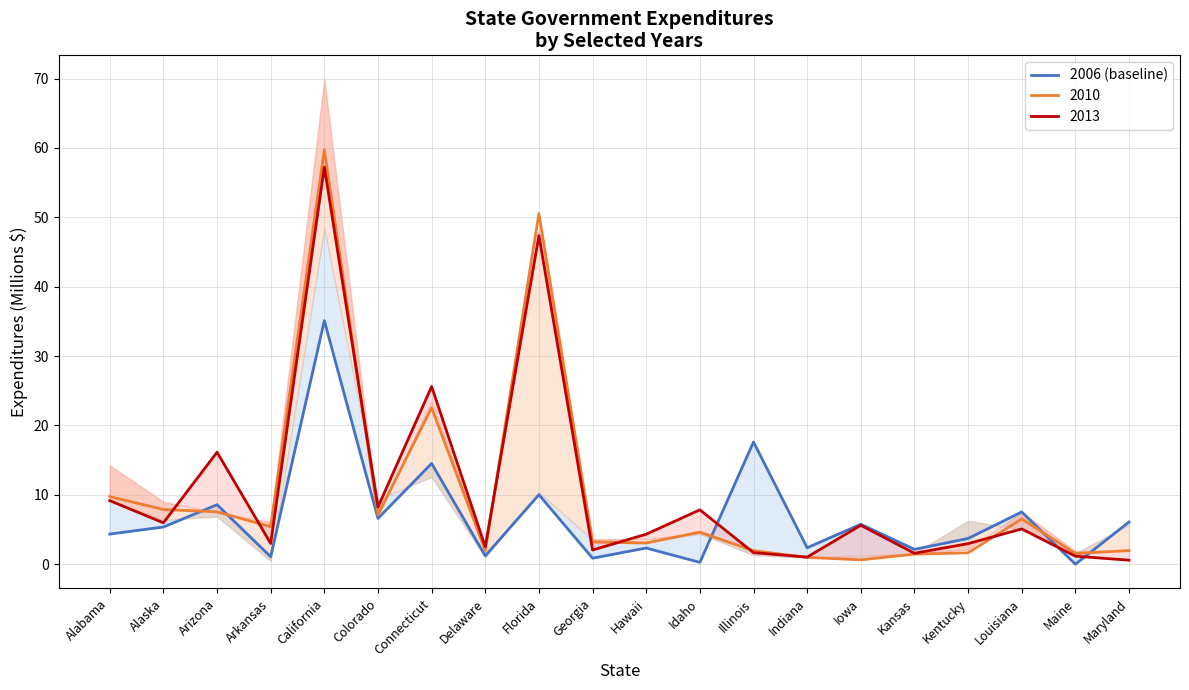

Count the number of values greater than 5.

10